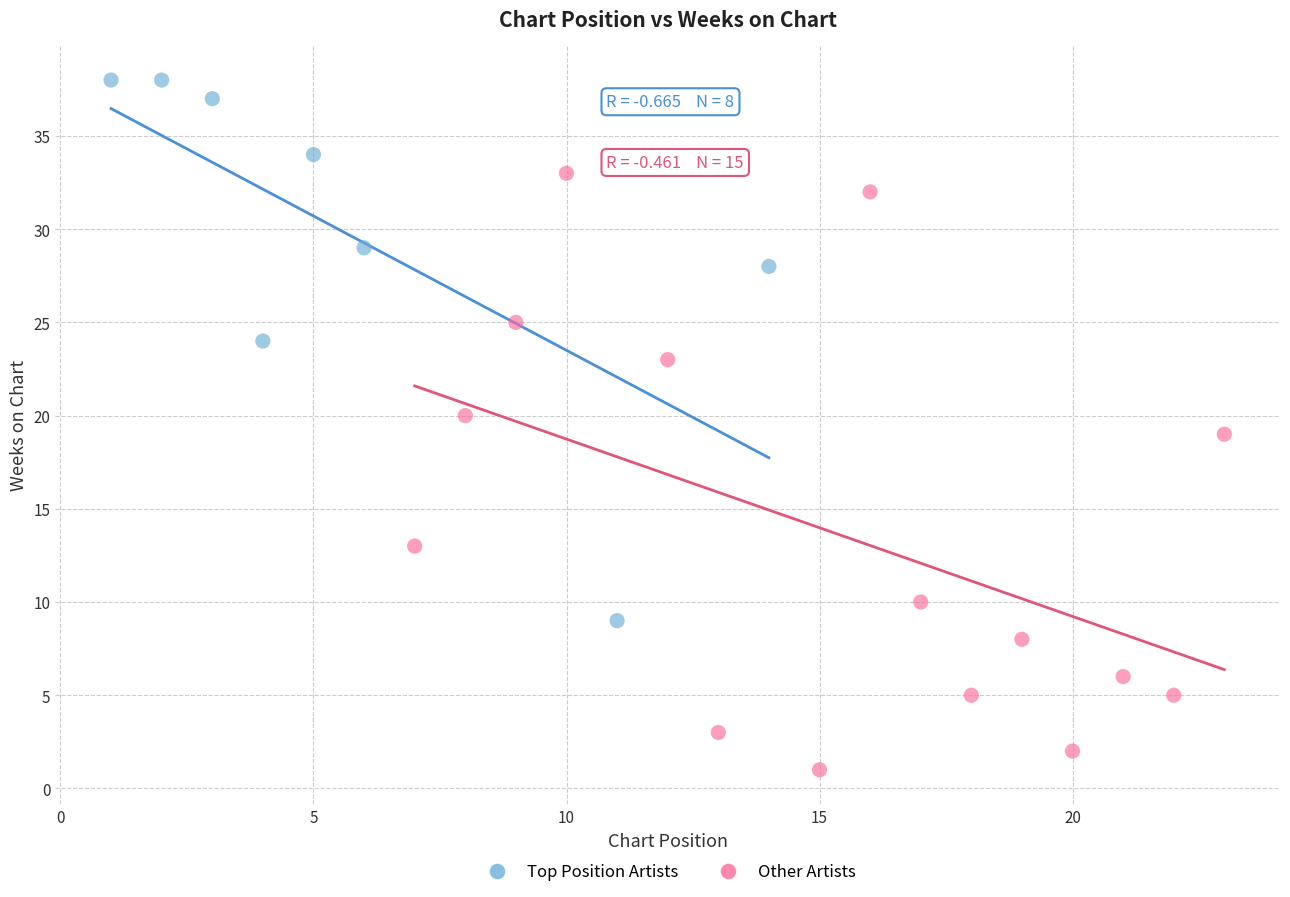

Which series has the widest spread of Y values?

Other Artists